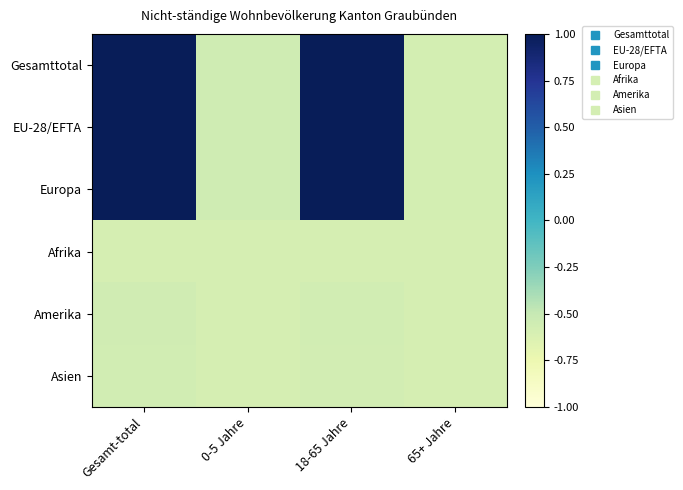

Reading left to right, transcribe all the data shown in this chart.

Gesamttotal: Gesamt-total=1.0	0-5 Jahre=-0.5	18-65 Jahre=1.0	65+ Jahre=-0.6
EU-28/EFTA: Gesamt-total=1.0	0-5 Jahre=-0.5	18-65 Jahre=1.0	65+ Jahre=-0.6
Europa: Gesamt-total=1.0	0-5 Jahre=-0.5	18-65 Jahre=1.0	65+ Jahre=-0.6
Afrika: Gesamt-total=-0.6	0-5 Jahre=-0.6	18-65 Jahre=-0.6	65+ Jahre=-0.6
Amerika: Gesamt-total=-0.6	0-5 Jahre=-0.6	18-65 Jahre=-0.6	65+ Jahre=-0.6
Asien: Gesamt-total=-0.6	0-5 Jahre=-0.6	18-65 Jahre=-0.6	65+ Jahre=-0.6